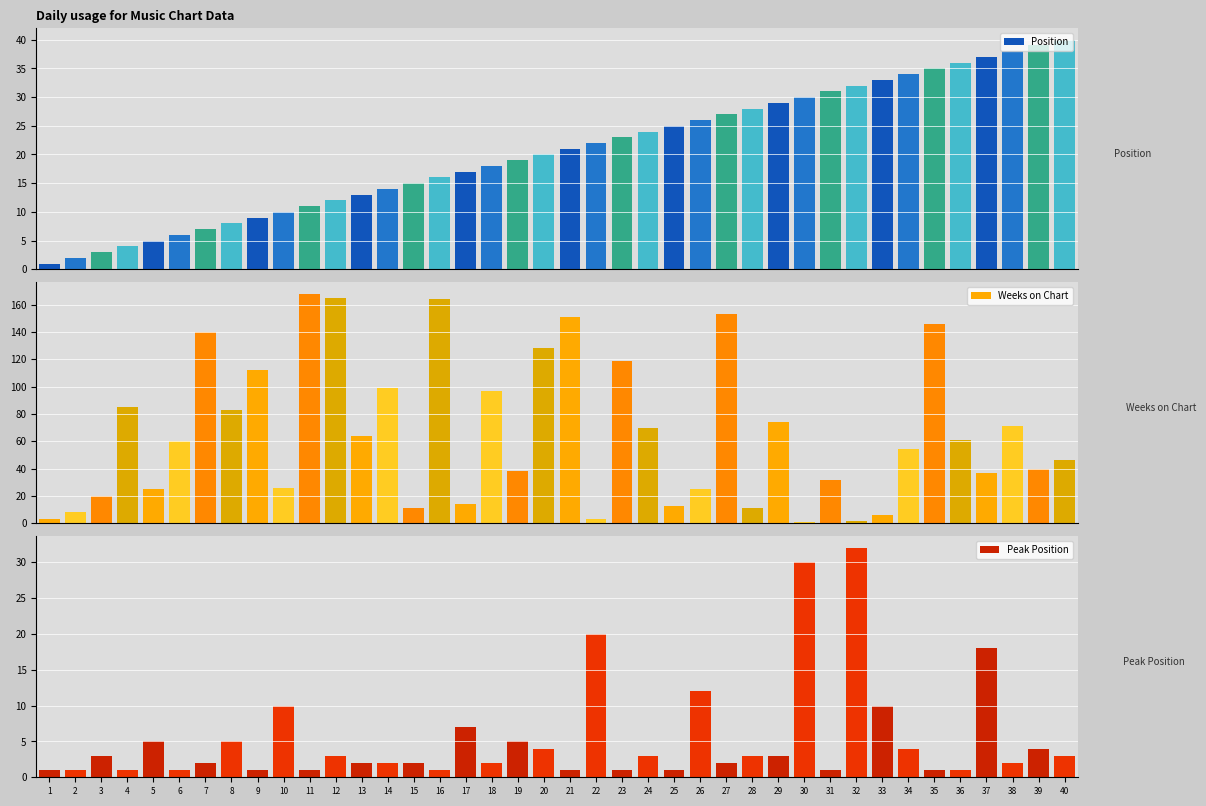

Is the value of Weeks on Chart at 2 greater than the value of Position at 10?

No